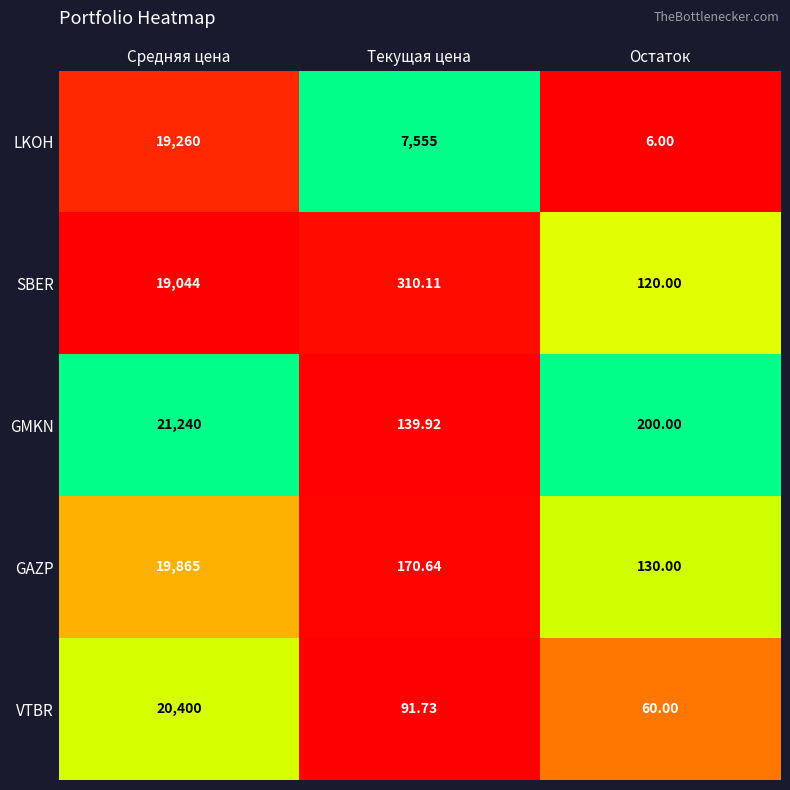

At Остаток, list the series in order from smallest to largest.

LKOH, VTBR, SBER, GAZP, GMKN